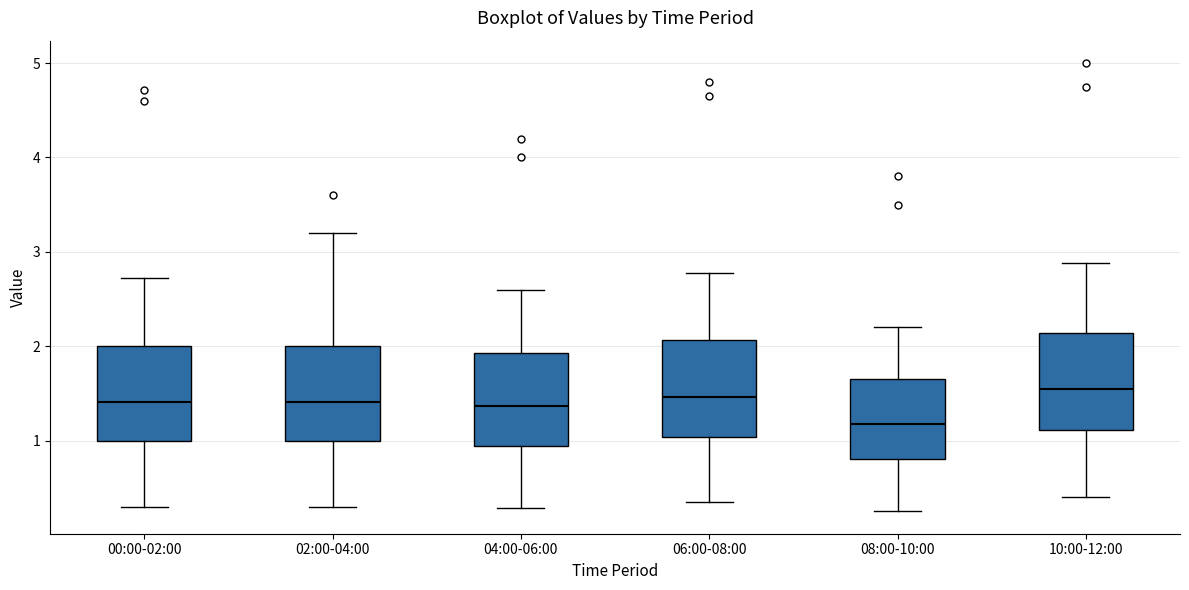

Reading left to right, read every box against the y-axis: the position of its median line, the range the box covers, and the ends of its whiskers. The values are not printed on the chart, so give them approximately, as read against the axis.

00:00-02:00: median 1.4, box 1.0 to 2.0, whiskers 0.3 to 2.7
02:00-04:00: median 1.4, box 1.0 to 2.0, whiskers 0.3 to 3.2
04:00-06:00: median 1.4, box 0.9 to 1.9, whiskers 0.3 to 2.6
06:00-08:00: median 1.5, box 1.0 to 2.1, whiskers 0.4 to 2.8
08:00-10:00: median 1.2, box 0.8 to 1.7, whiskers 0.3 to 2.2
10:00-12:00: median 1.6, box 1.1 to 2.1, whiskers 0.4 to 2.9